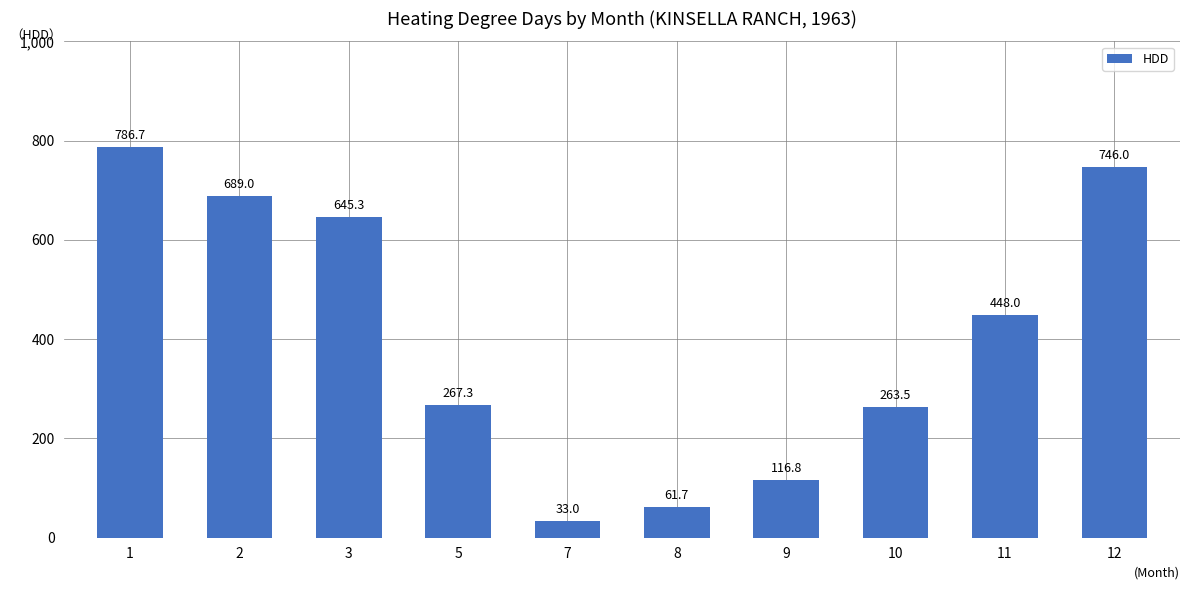

At which label is the value closest to 409?

11